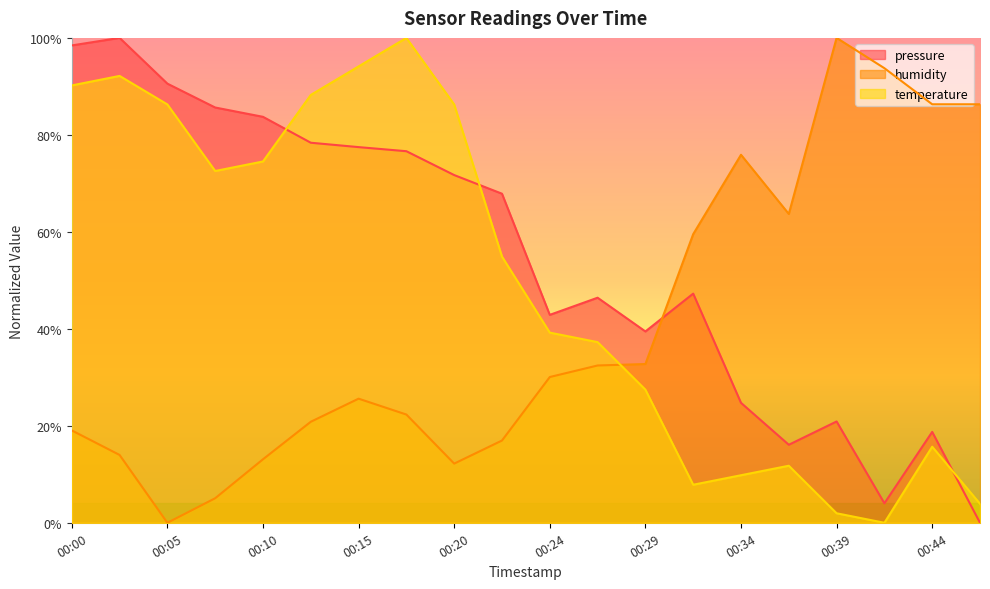

At which category is the sum across all series the highest?

00:00